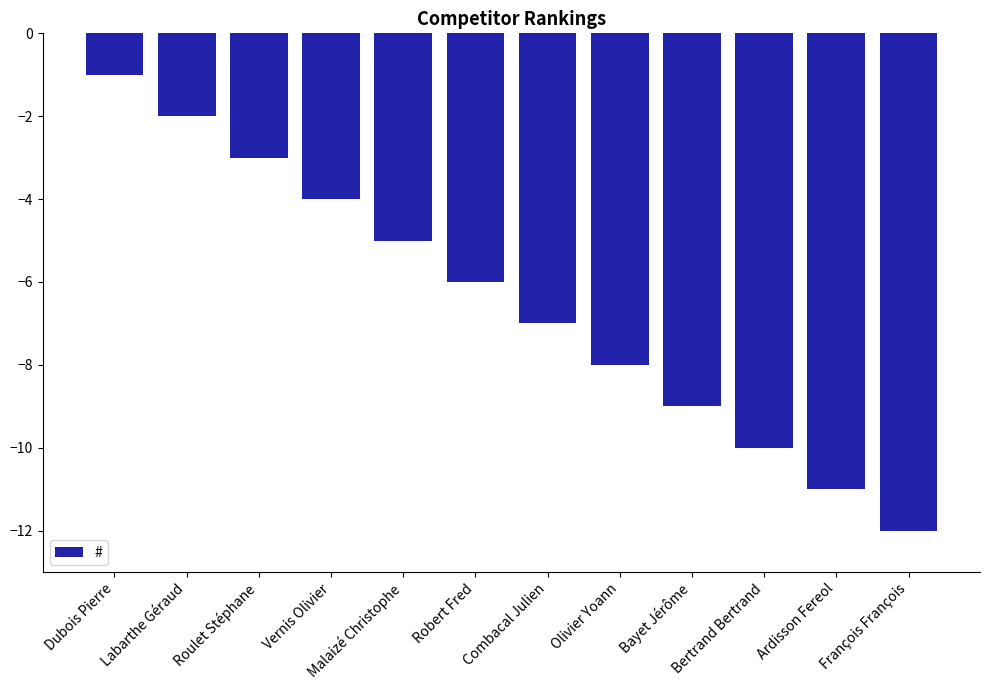

At which category does the chart reach its minimum across all series?

François François